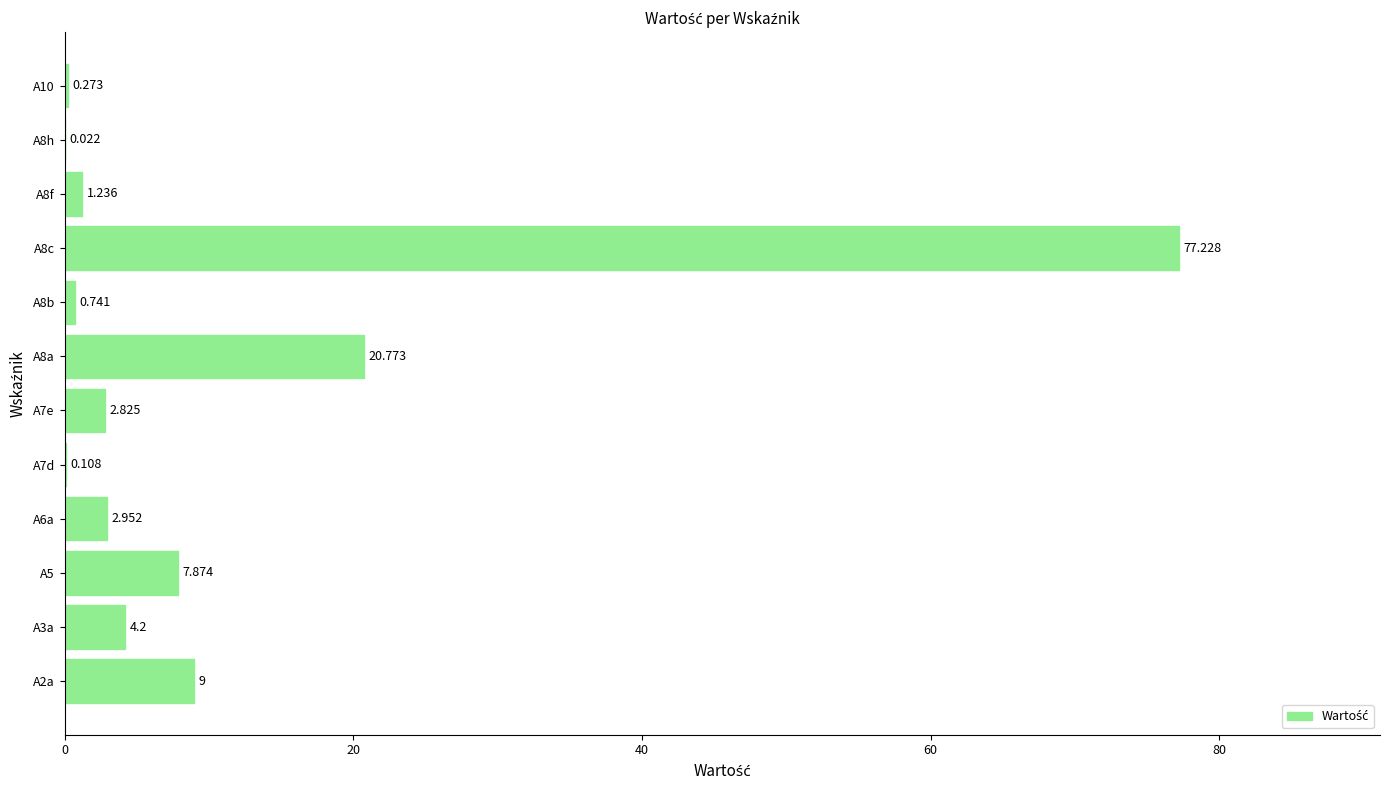

Count the number of categories in the chart.

12